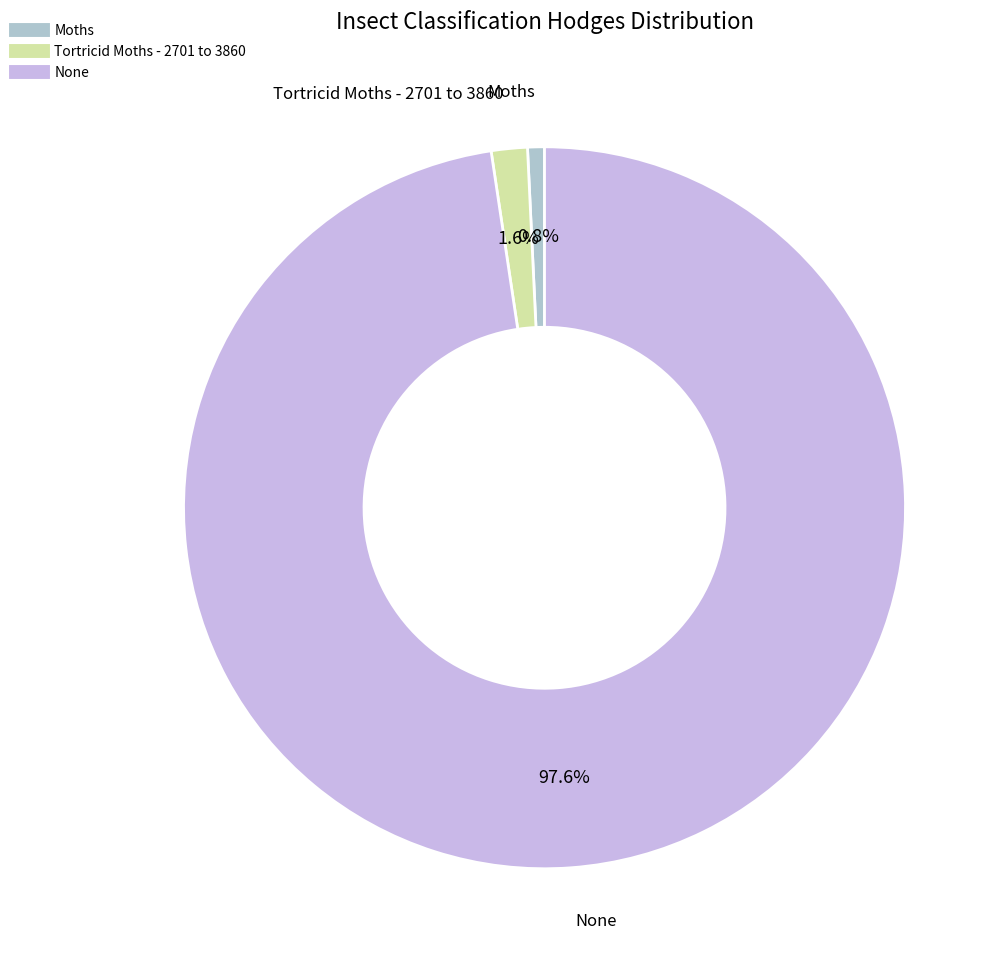

Which category has the smallest portion of the pie?

Moths